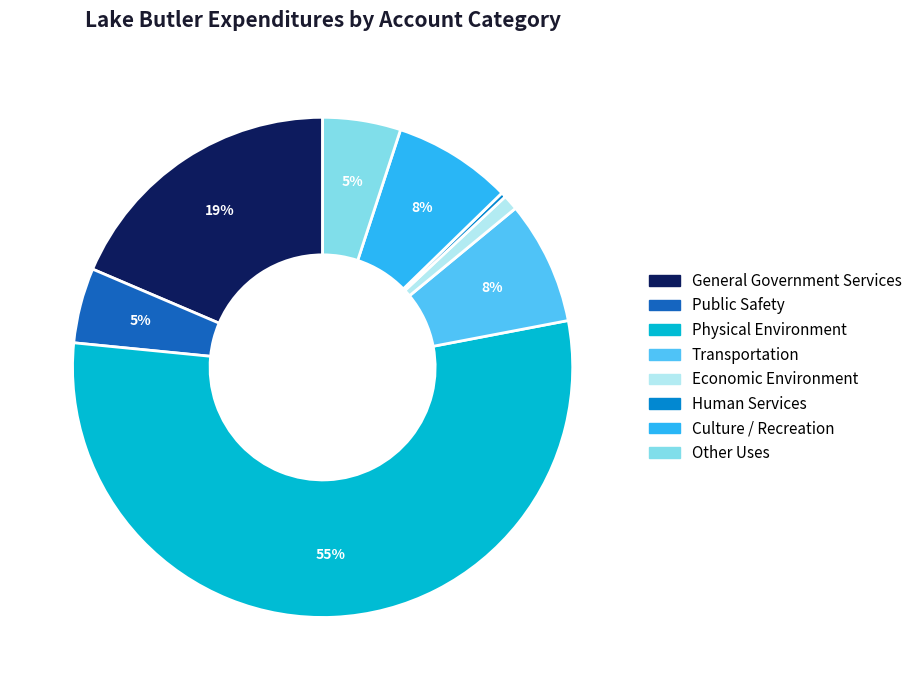

To the nearest percent, what is the average slice percentage?

12%